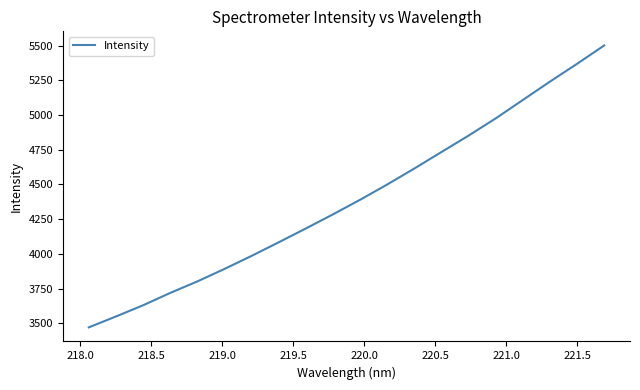

What is the average value?

4394.1